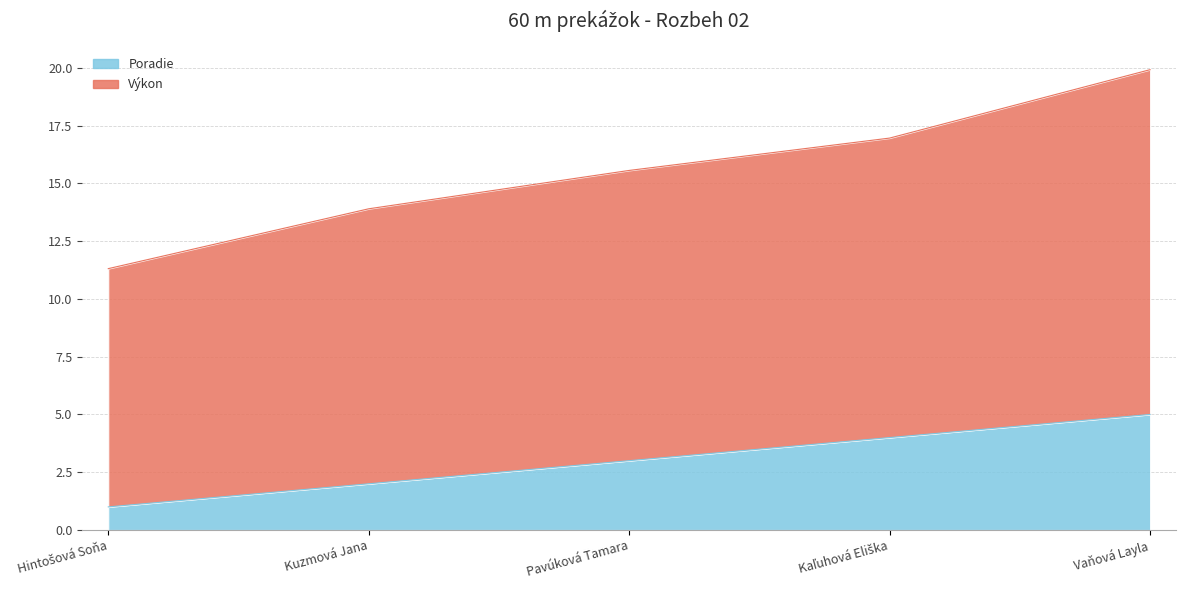

True or false: Poradie has more than 0 points higher than both neighbors.

False